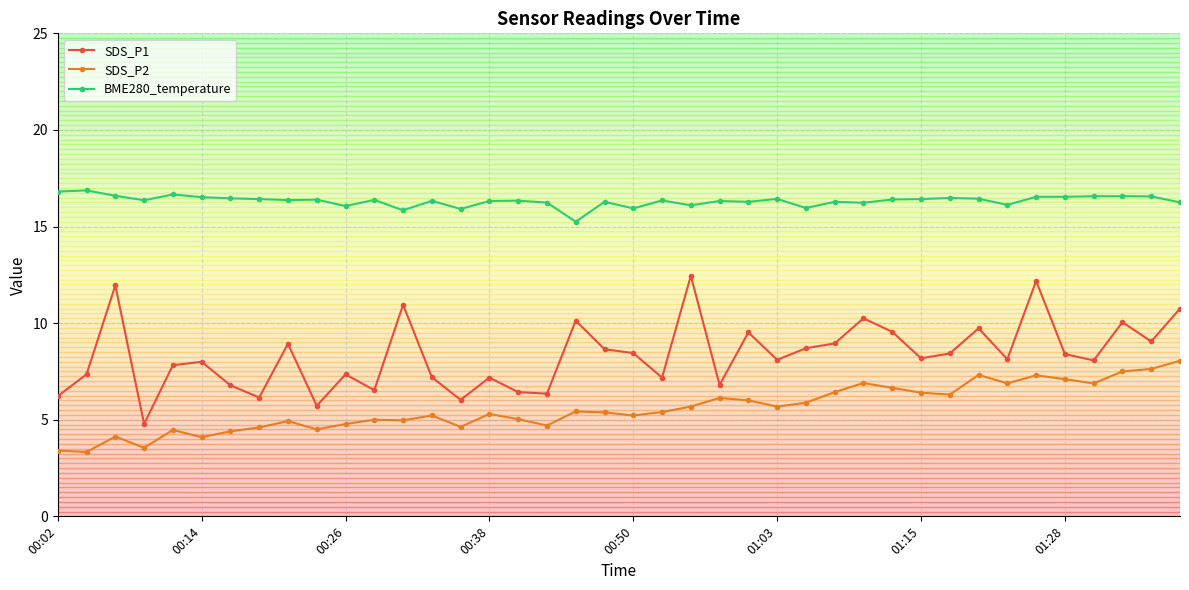

Does the chart display data point markers on the line(s)?

Yes